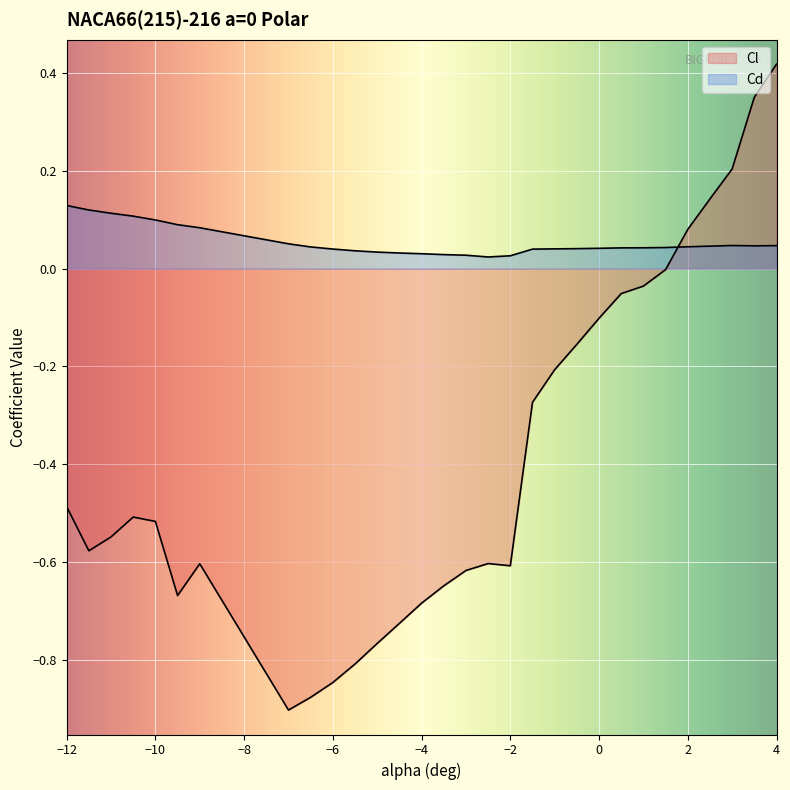

At which category does Cd reach its first local valley?

-2.5